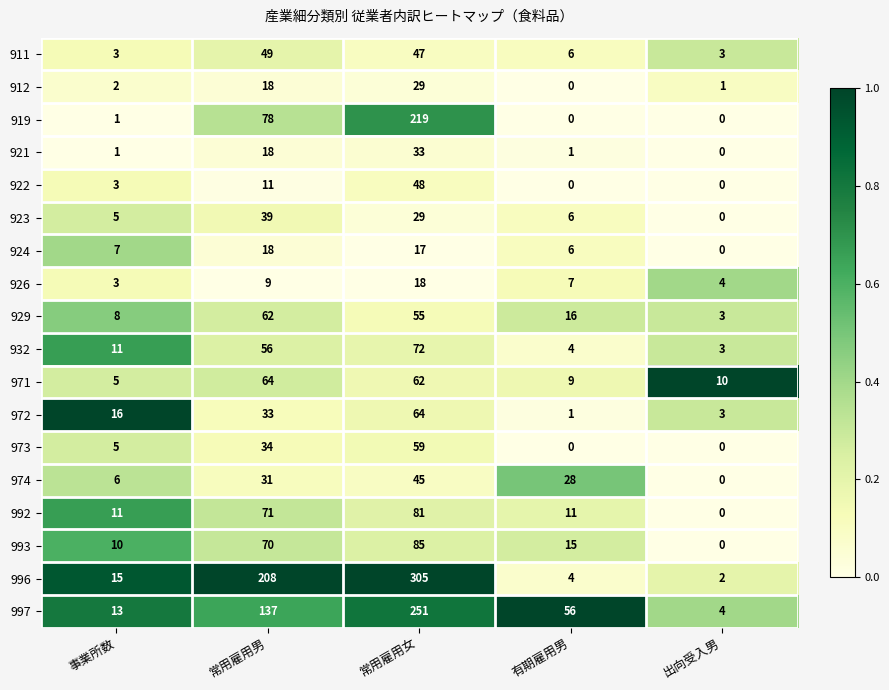

Which label corresponds to the largest value in the chart?

常用雇用女